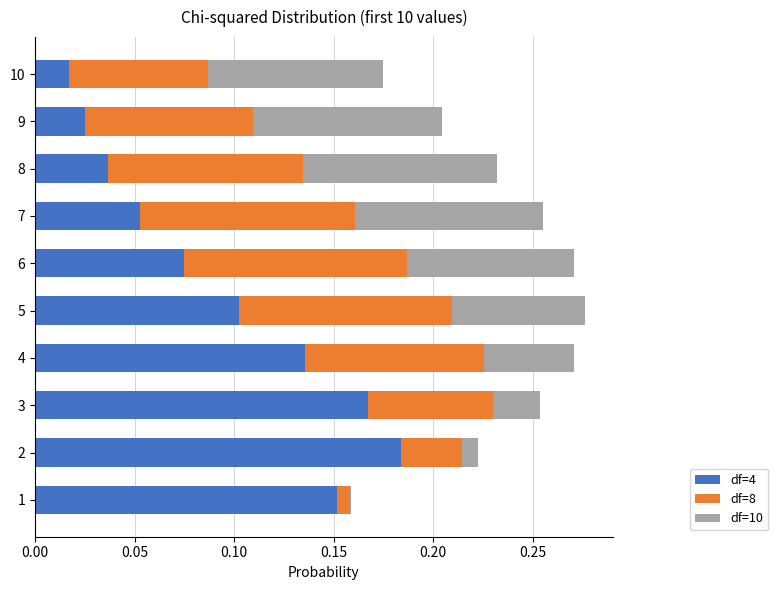

True or false: df=4 has a value of 0.1 at 6.

True